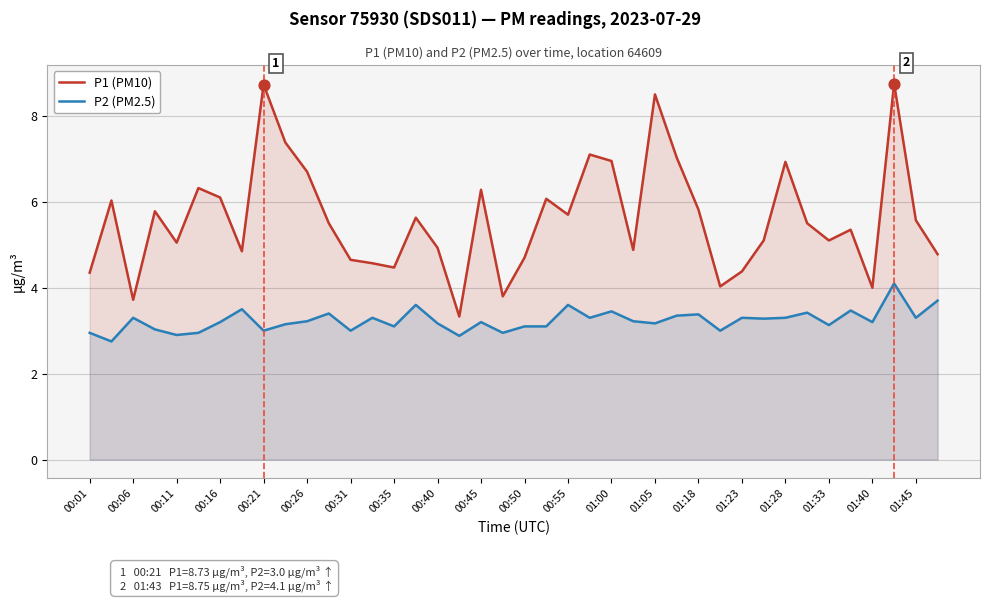

Which series contains the lowest Y value?

P2 (PM2.5)